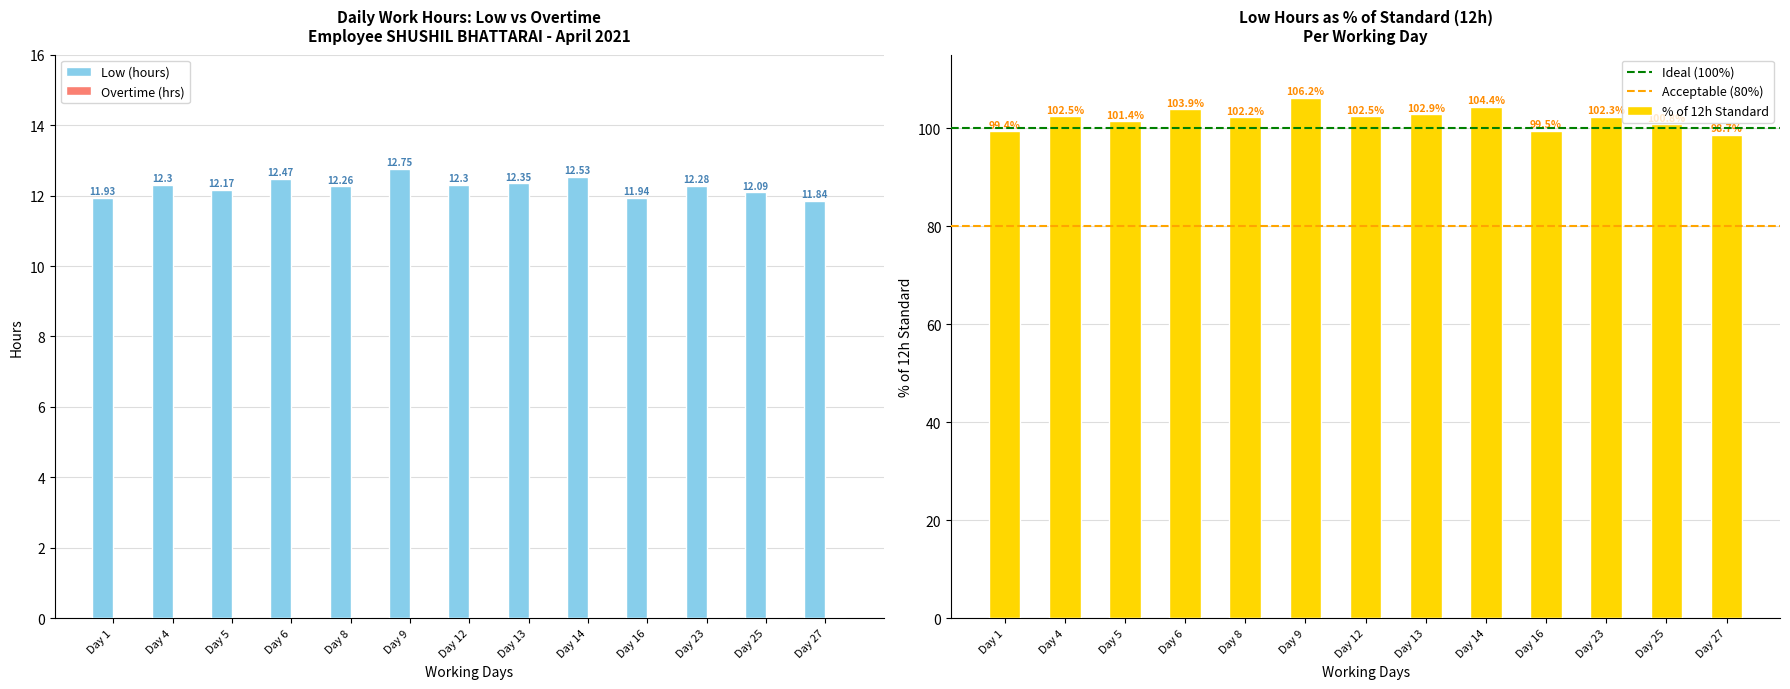

Between Day 4 and Day 5, which is larger?

Day 4